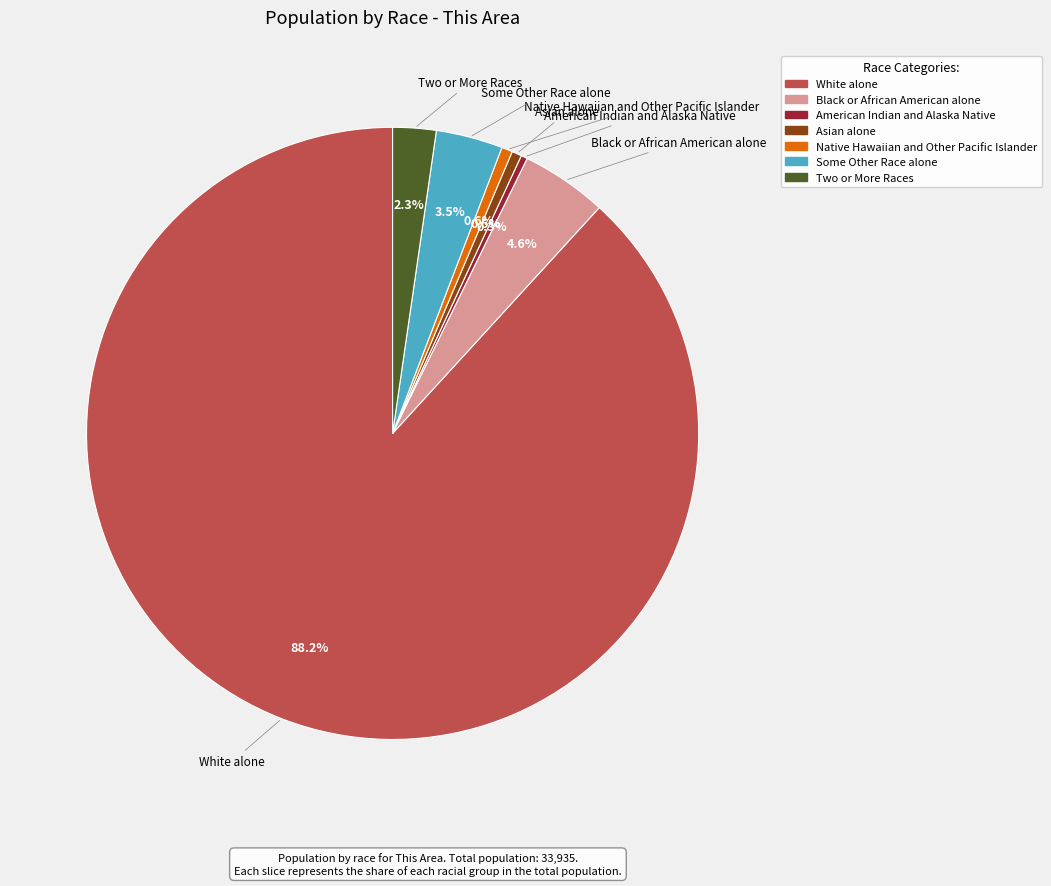

Which category accounts for the majority?

White alone